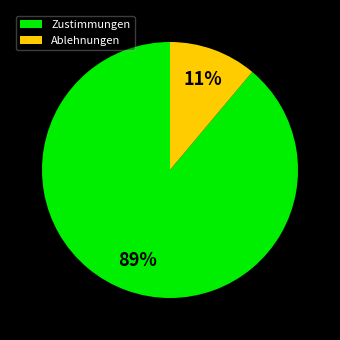

Do Zustimmungen and Ablehnungen together represent more than half of the pie?

Yes